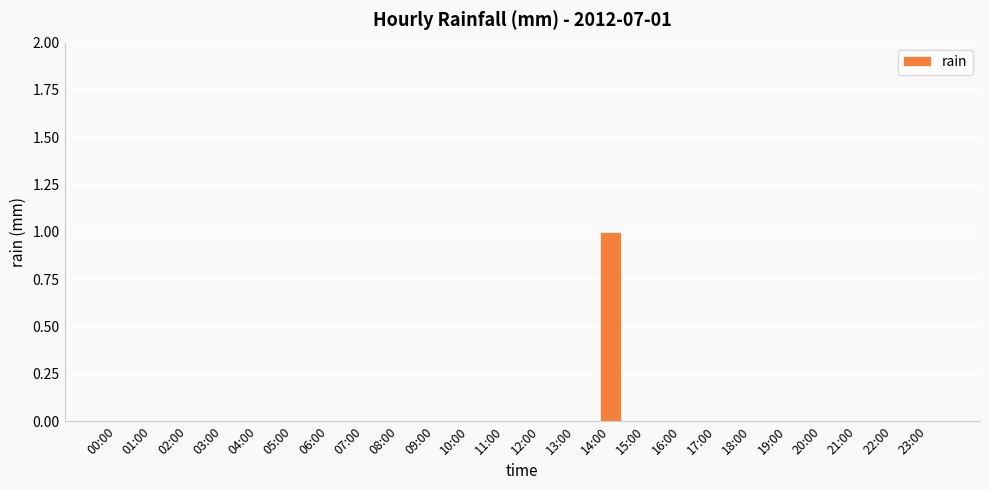

Is it true that the value at 16:00 is 0?

True